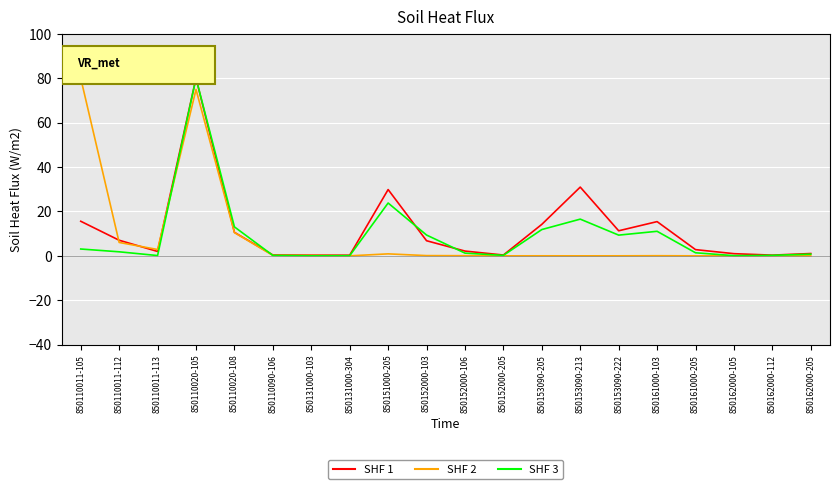

True or false: SHF 2 has more than 2 interior local peaks.

True